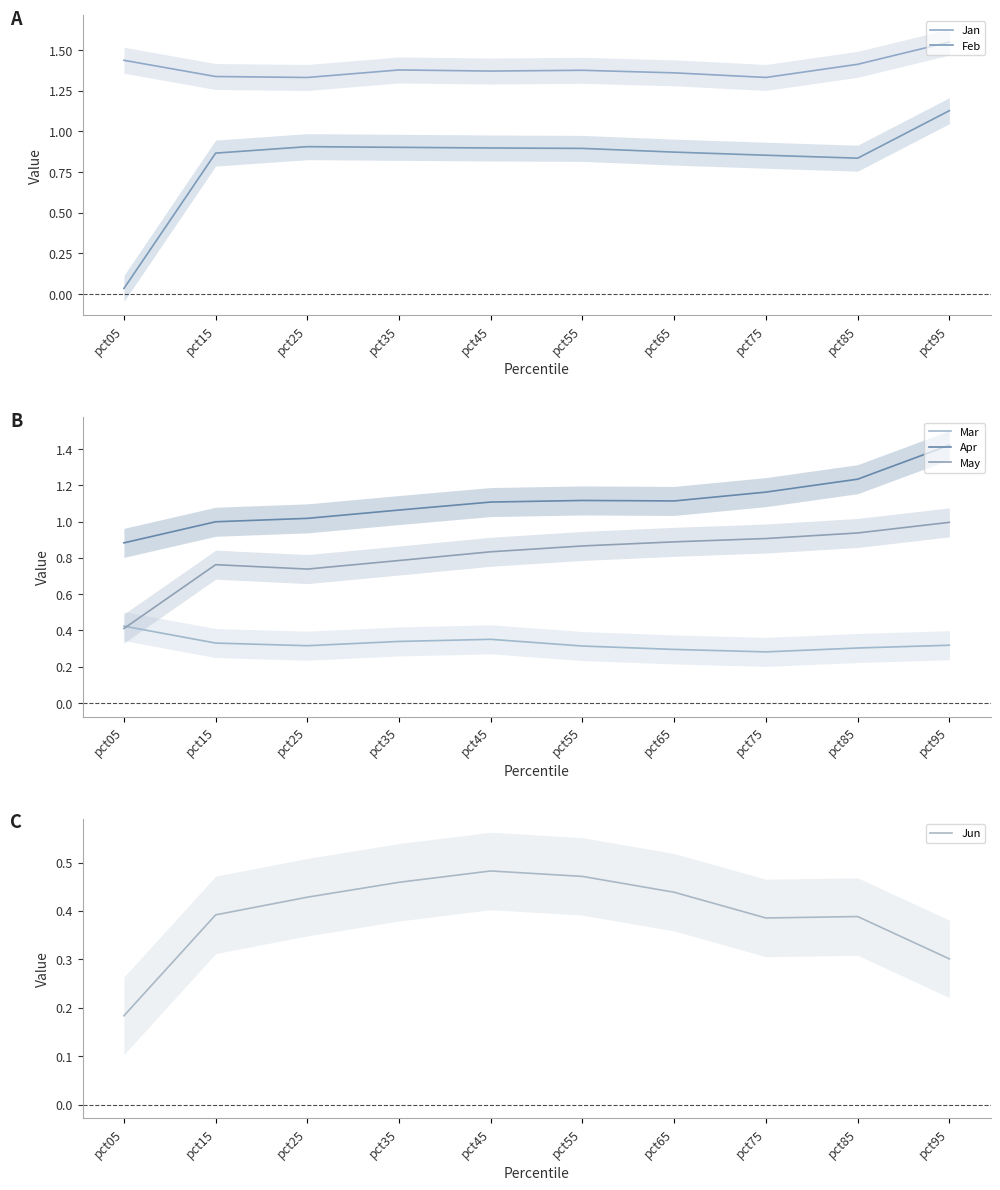

What is the spread (max minus min) of values at pct75?

1.0